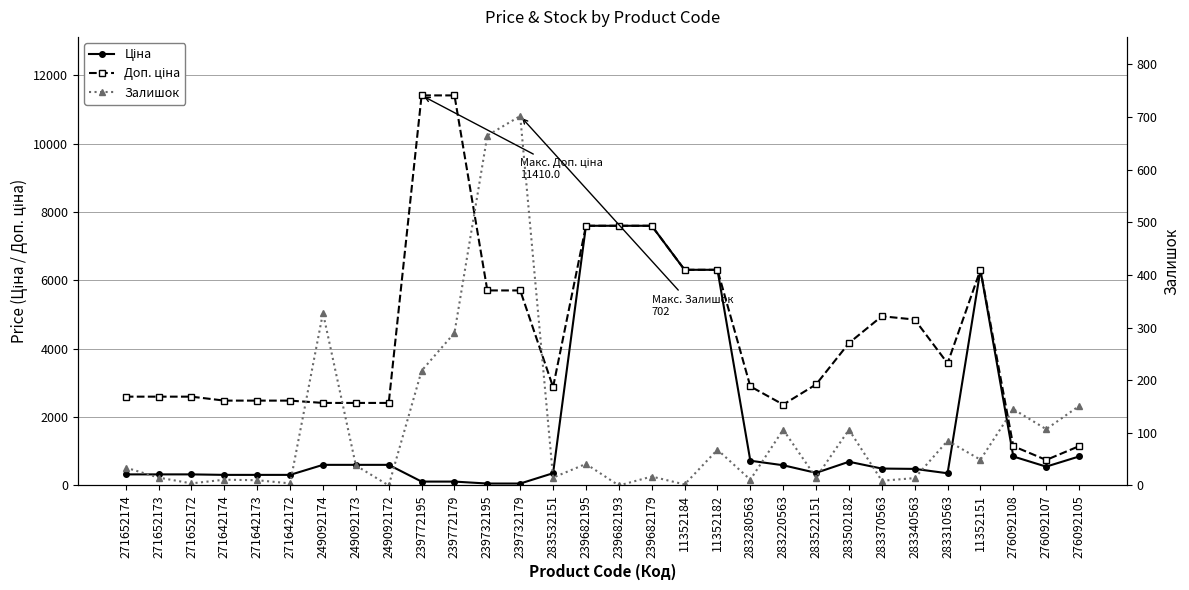

How many interior local peaks does the Залишок series have?

10